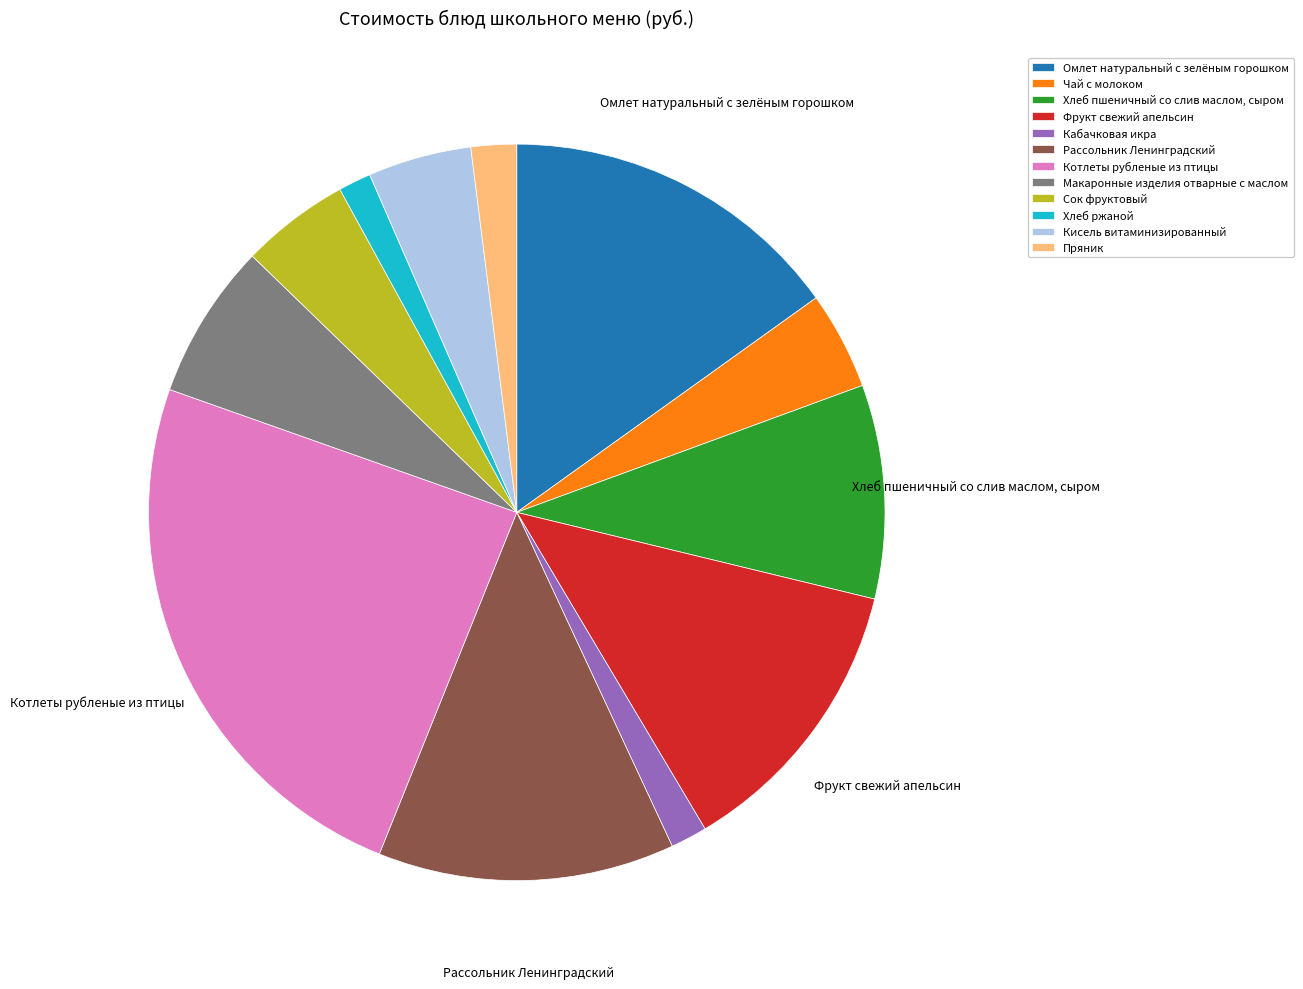

Combined, do Фрукт свежий апельсин and Сок фруктовый account for over 50%?

No